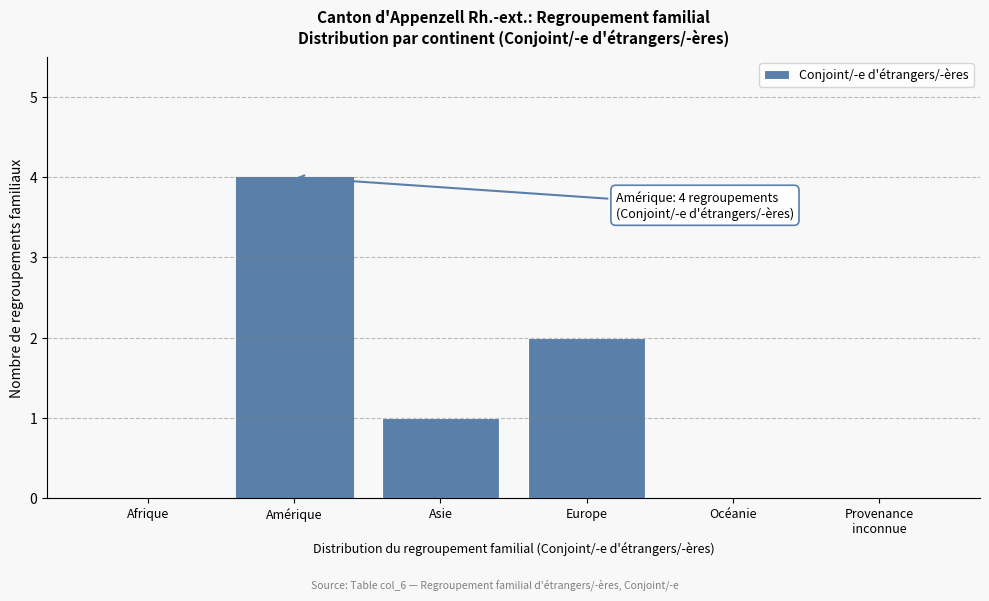

Read the value at Amérique.

4